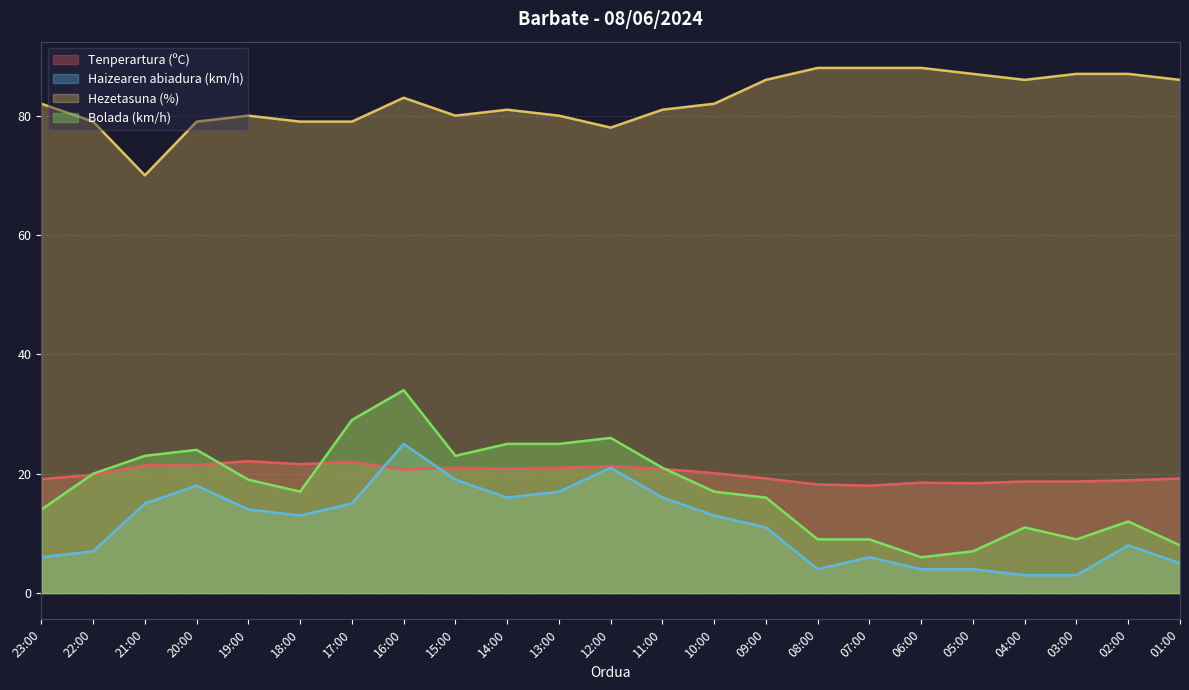

At which label is Hezetasuna (%) closest to 79?

22:00